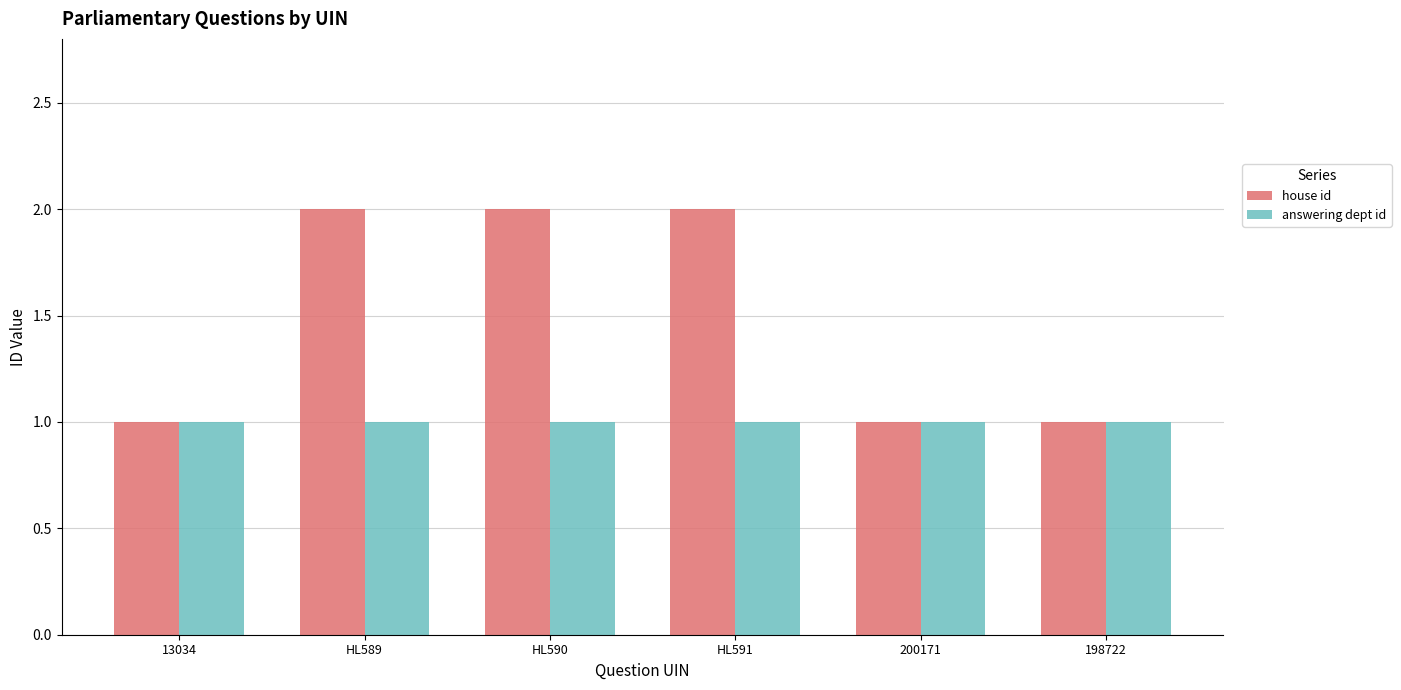

The value of house id at HL590 is 2. True or false?

True